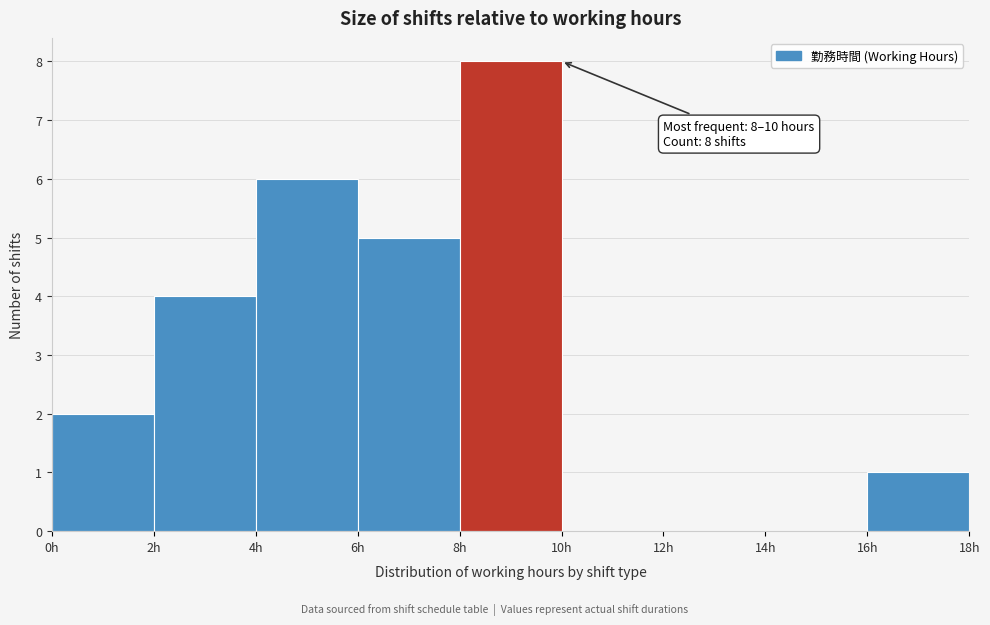

Over which range of the x-axis is the bar tallest?

8 to 10